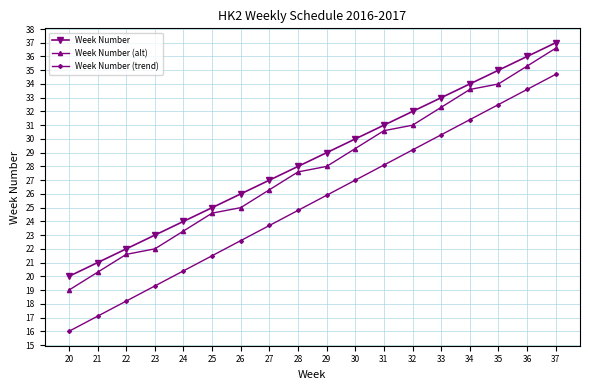

At which category does the chart reach its peak across all series?

37